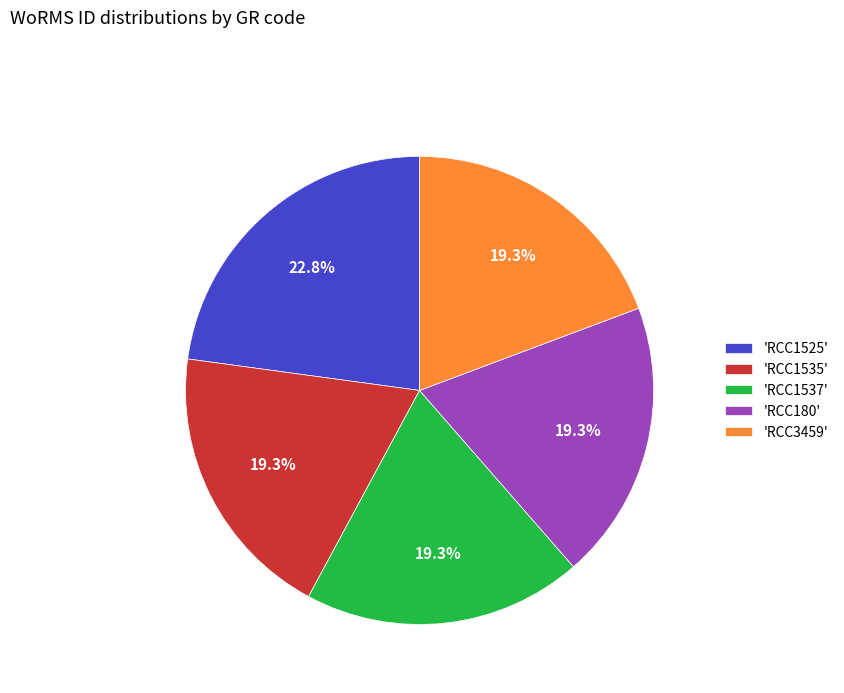

Which category has the biggest portion of the pie?

'RCC1525'